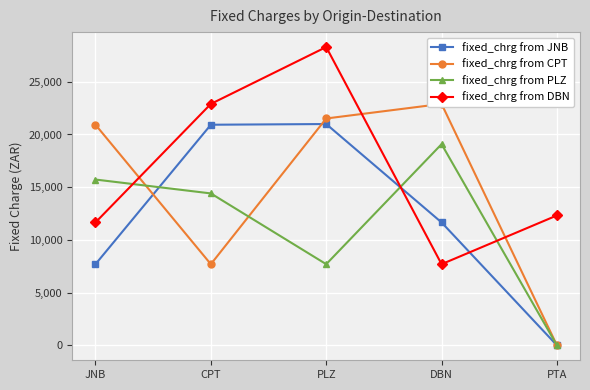

Reading left to right, what are all the values shown in this chart?

fixed_chrg from JNB: 7699.0	20925.6	20991.4	11660.4	0.0
fixed_chrg from CPT: 20925.6	7699.0	21517.8	22899.7	0.0
fixed_chrg from PLZ: 15727.1	14411.0	7699.0	19083.1	0.0
fixed_chrg from DBN: 11660.4	22899.7	28295.6	7699.0	12322.7